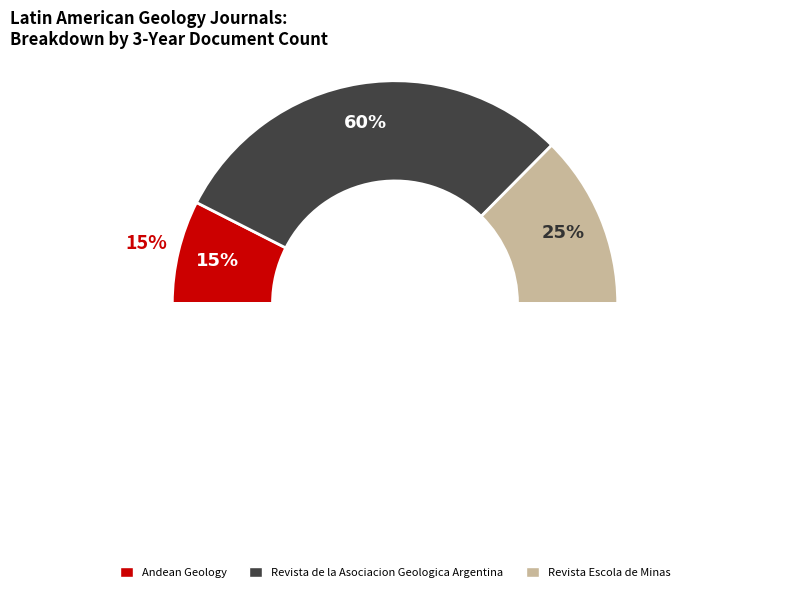

Which category has the smallest portion of the pie?

Andean Geology